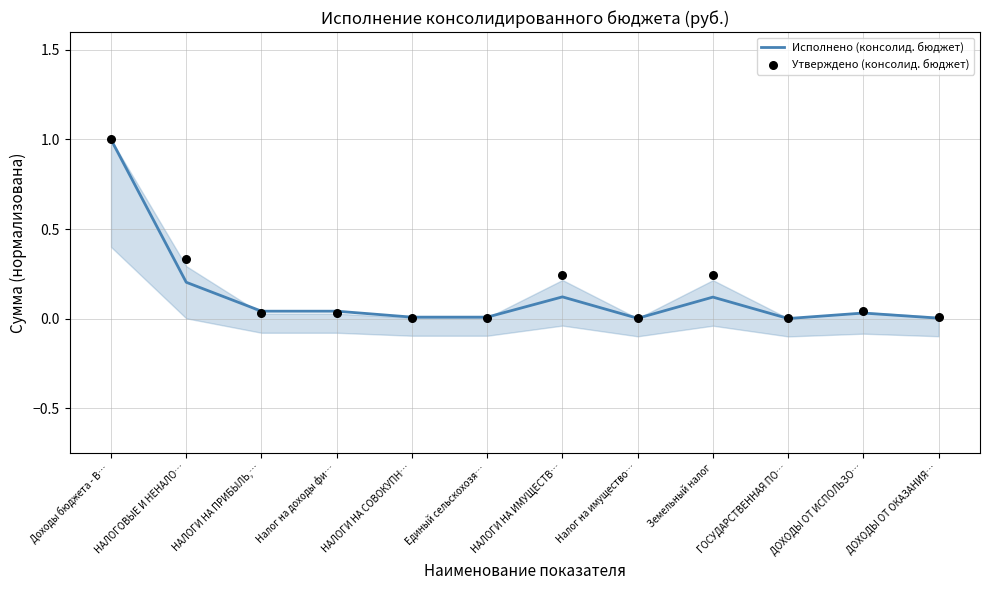

At how many categories does at least one series exceed 0?

12